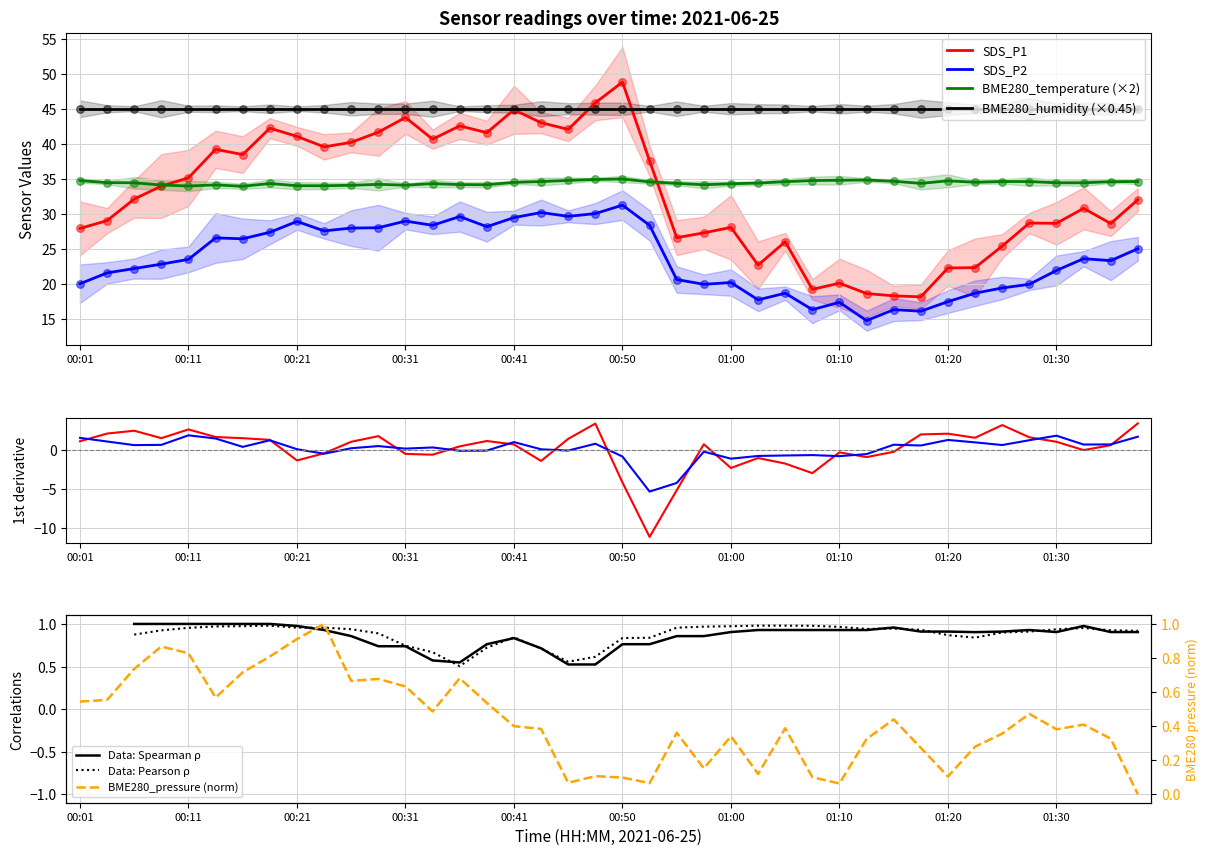

What is the maximum value for SDS_P2?

31.2